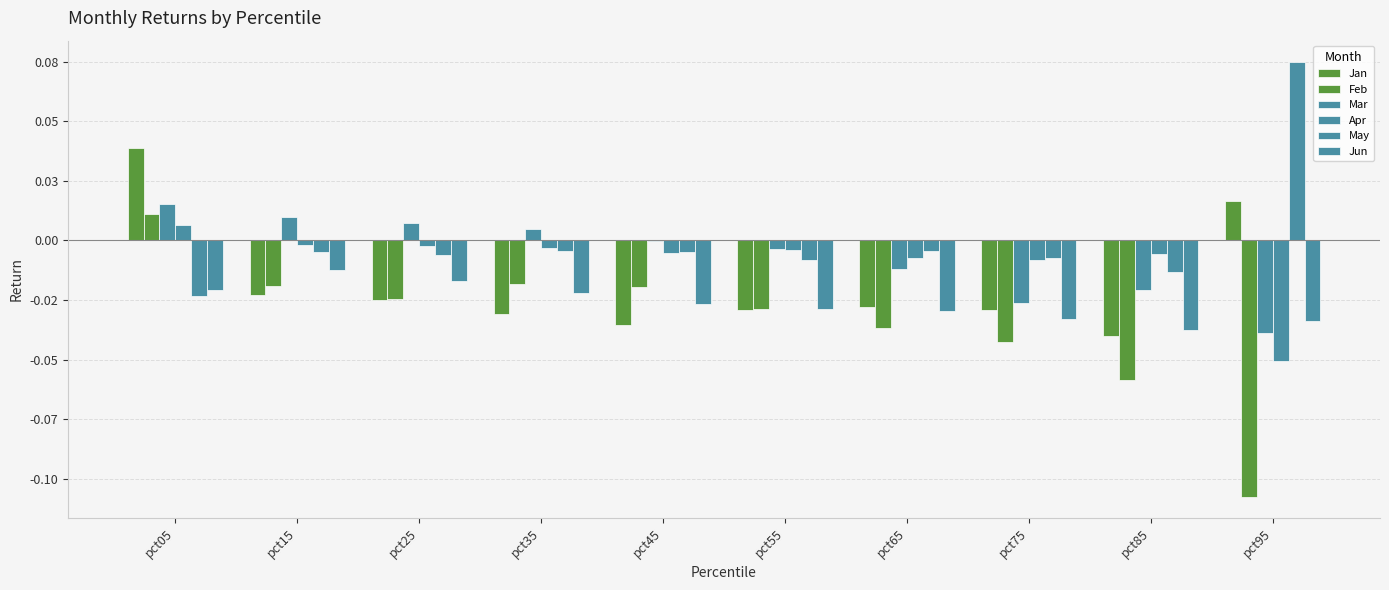

Is it true that May equals -0.0 at pct55?

False